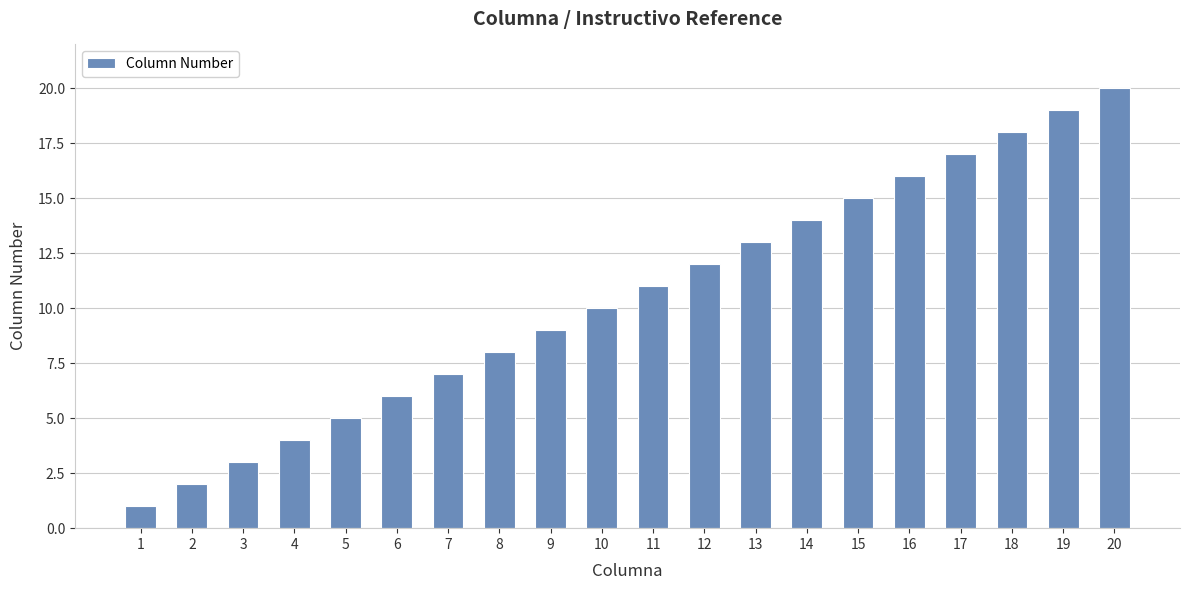

Are the bars horizontal?

No